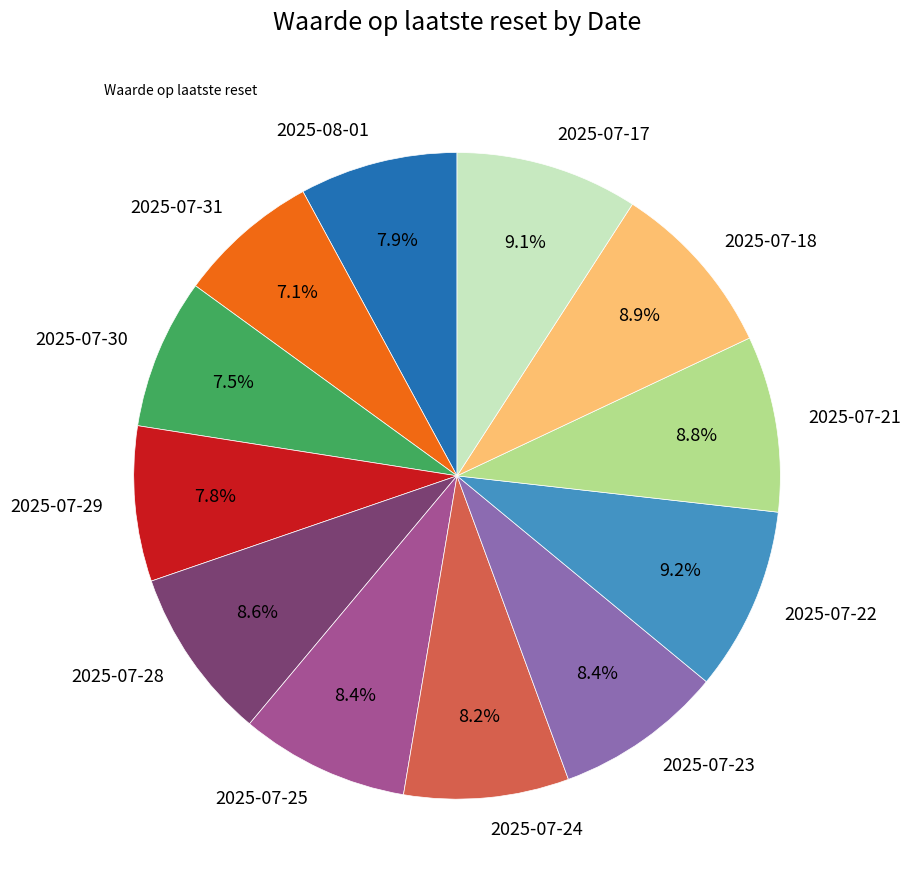

Is it true that 2025-07-25 is 8% of the pie?

True